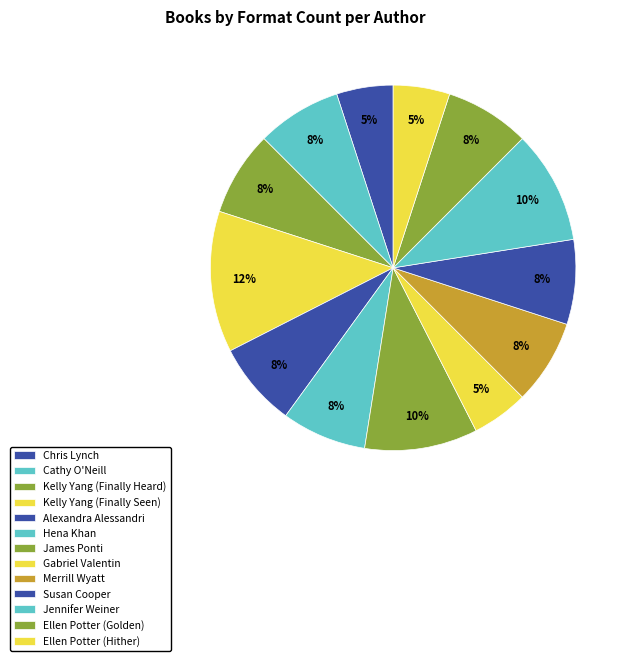

How many segments does this pie chart have?

13